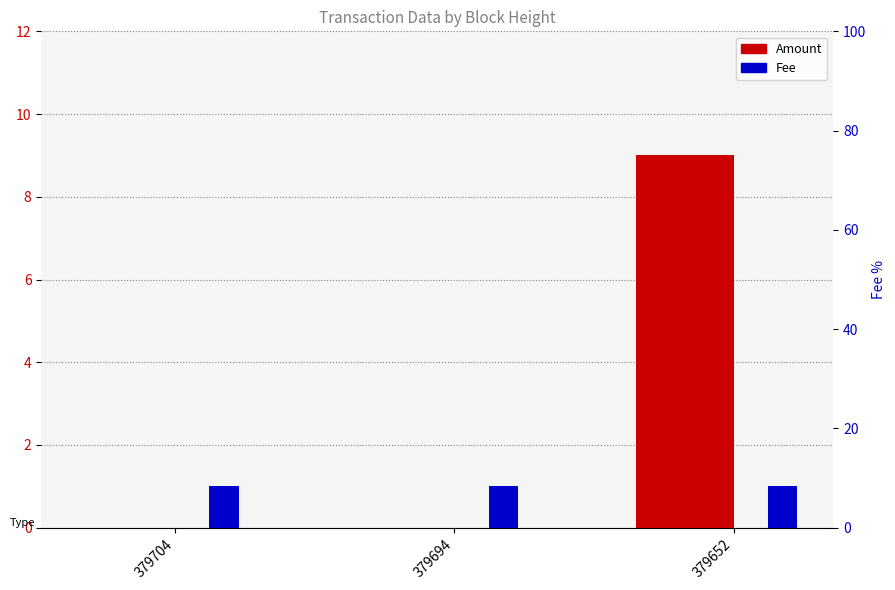

Reading left to right, what are all the values shown in this chart?

Amount: 379704=0	379694=0	379652=9
Fee: 379704=1	379694=1	379652=1